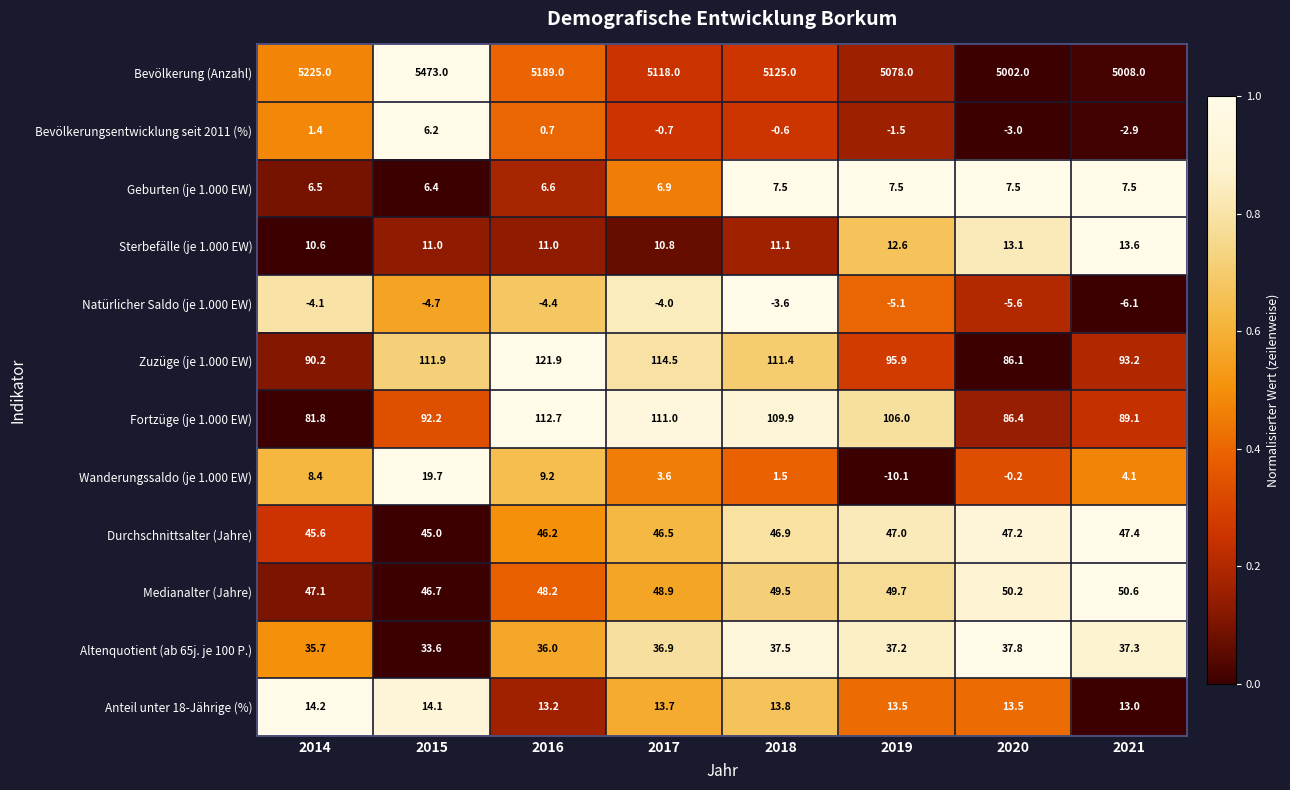

What is the difference between the highest and lowest values at 2015?

5477.7